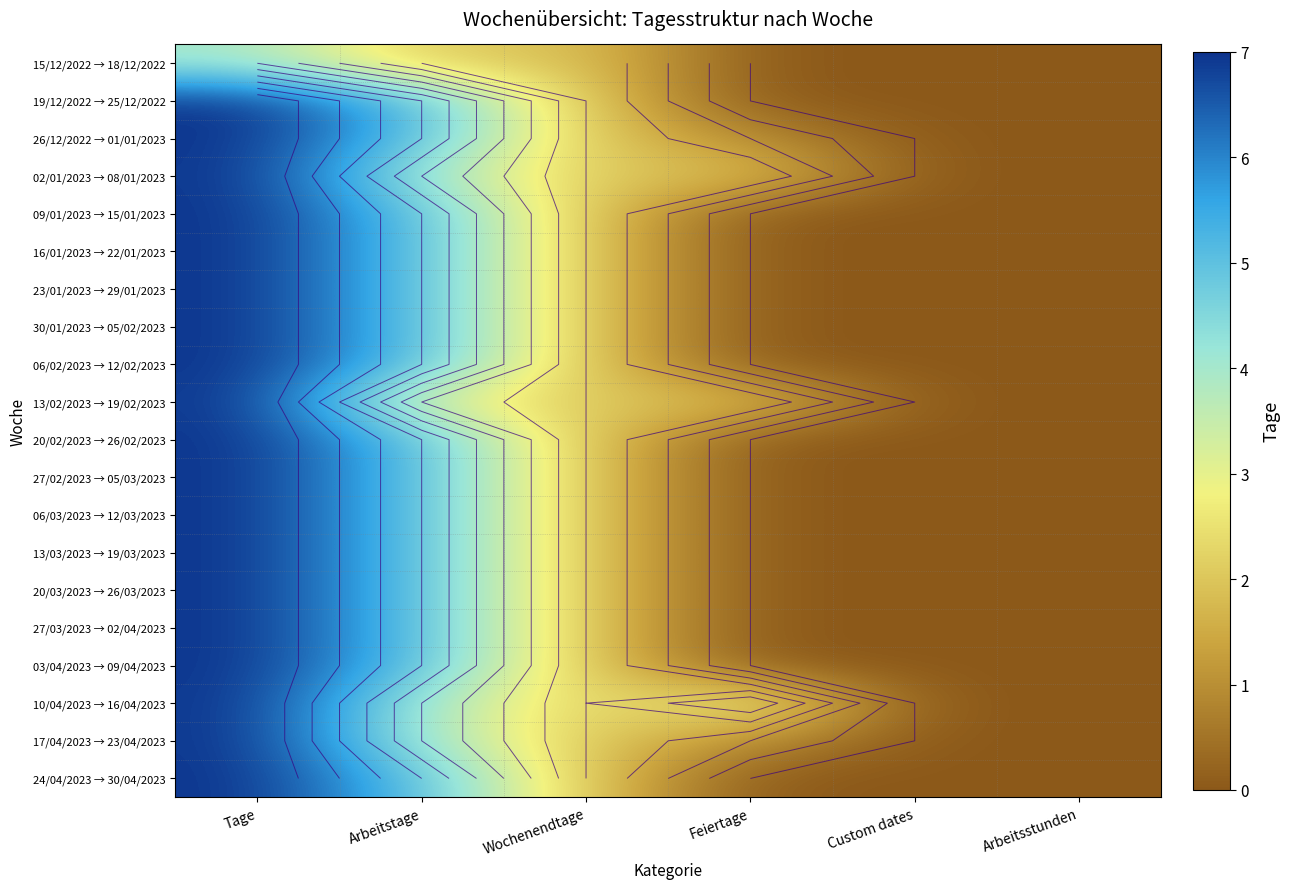

At which category is the sum across all series the highest?

Tage